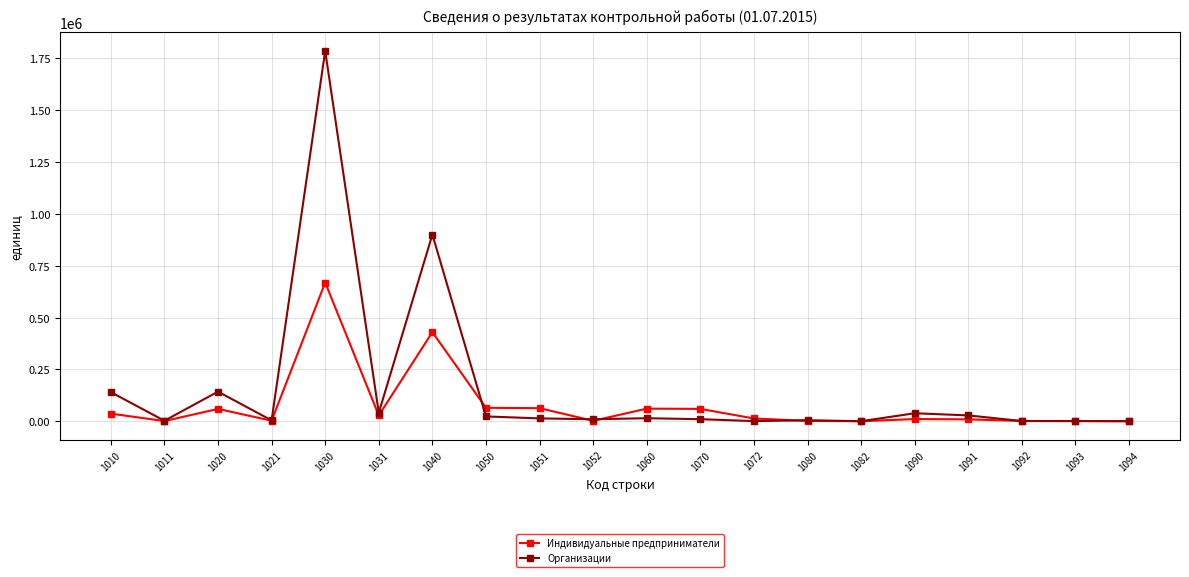

The Индивидуальные предприниматели series shows 2356 at 1021. True or false?

True